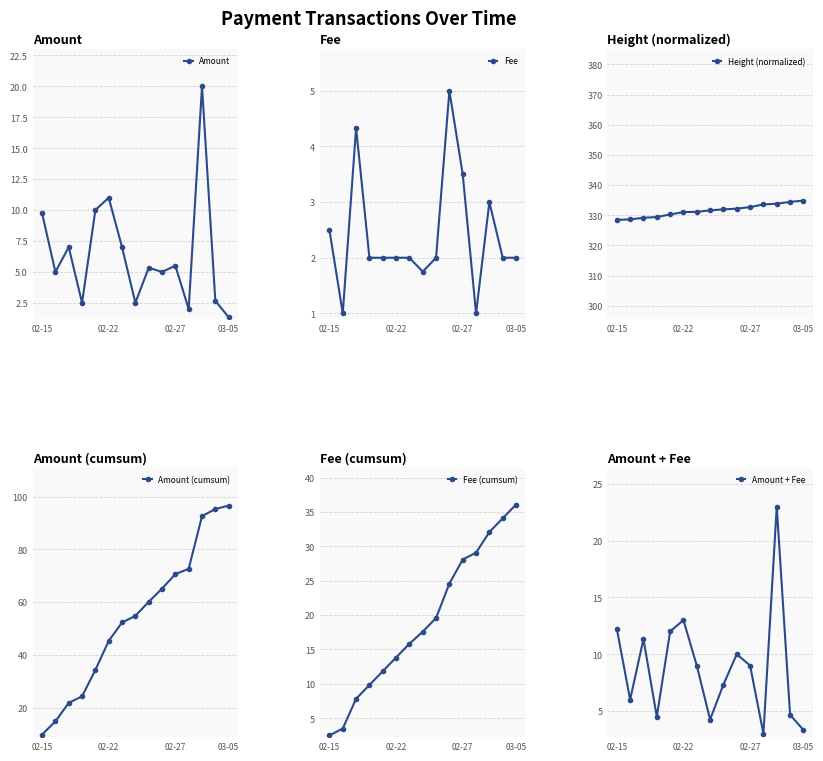

The value of Fee (cumsum) at 6 is 27.5. True or false?

False